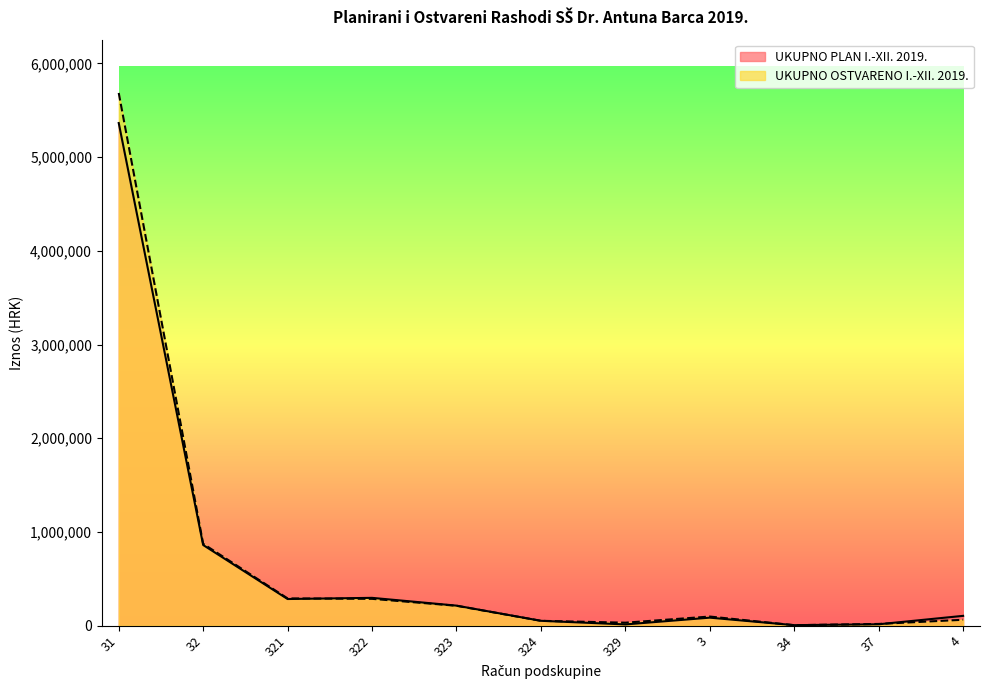

What is the value of the UKUPNO OSTVARENO I.-XII. 2019. point at the 7th from the left?

31907